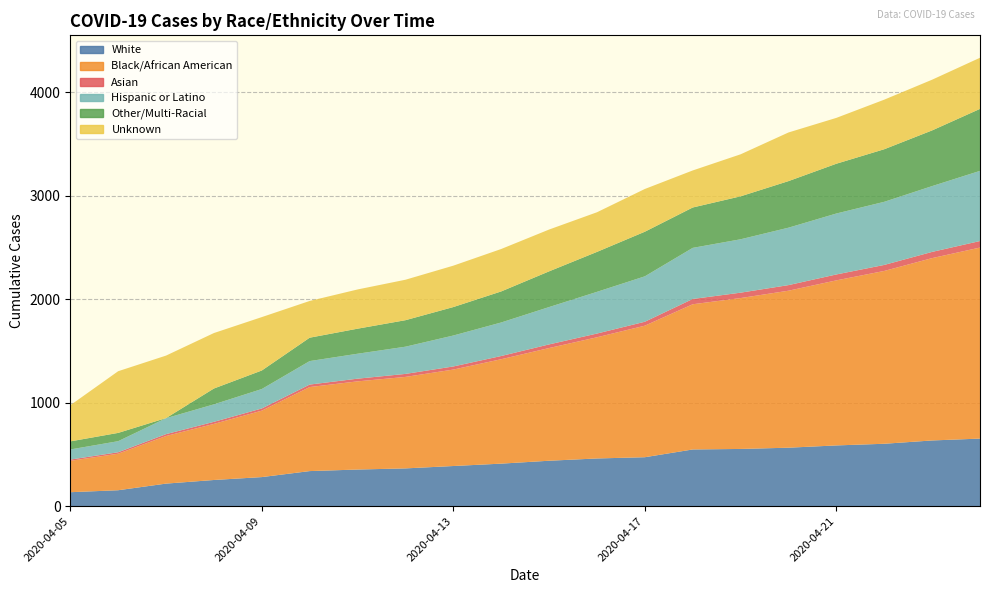

Reading right to left, transcribe all the data shown in this chart.

White: 2020-04-24=653	2020-04-23=635	2020-04-22=603	2020-04-21=587	2020-04-20=565	2020-04-19=553	2020-04-18=548	2020-04-17=473	2020-04-16=461	2020-04-15=439	2020-04-14=411	2020-04-13=388	2020-04-12=365	2020-04-11=354	2020-04-10=339	2020-04-09=281	2020-04-08=253	2020-04-07=218	2020-04-06=154	2020-04-05=135
Black/African American: 2020-04-24=1846	2020-04-23=1762	2020-04-22=1670	2020-04-21=1595	2020-04-20=1517	2020-04-19=1458	2020-04-18=1403	2020-04-17=1271	2020-04-16=1171	2020-04-15=1089	2020-04-14=1009	2020-04-13=932	2020-04-12=884	2020-04-11=852	2020-04-10=812	2020-04-09=642	2020-04-08=542	2020-04-07=460	2020-04-06=353	2020-04-05=303
Asian: 2020-04-24=63	2020-04-23=60	2020-04-22=58	2020-04-21=57	2020-04-20=54	2020-04-19=52	2020-04-18=51	2020-04-17=38	2020-04-16=36	2020-04-15=35	2020-04-14=31	2020-04-13=30	2020-04-12=29	2020-04-11=26	2020-04-10=24	2020-04-09=21	2020-04-08=20	2020-04-07=18	2020-04-06=14	2020-04-05=12
Hispanic or Latino: 2020-04-24=678	2020-04-23=636	2020-04-22=610	2020-04-21=589	2020-04-20=555	2020-04-19=516	2020-04-18=494	2020-04-17=439	2020-04-16=403	2020-04-15=361	2020-04-14=324	2020-04-13=299	2020-04-12=263	2020-04-11=241	2020-04-10=227	2020-04-09=188	2020-04-08=169	2020-04-07=154	2020-04-06=107	2020-04-05=98
Other/Multi-Racial: 2020-04-24=599	2020-04-23=538	2020-04-22=508	2020-04-21=481	2020-04-20=450	2020-04-19=415	2020-04-18=390	2020-04-17=431	2020-04-16=386	2020-04-15=345	2020-04-14=300	2020-04-13=275	2020-04-12=256	2020-04-11=242	2020-04-10=226	2020-04-09=179	2020-04-08=153	2020-04-07=1	2020-04-06=80	2020-04-05=78
Unknown: 2020-04-24=494	2020-04-23=490	2020-04-22=479	2020-04-21=443	2020-04-20=470	2020-04-19=406	2020-04-18=358	2020-04-17=413	2020-04-16=383	2020-04-15=404	2020-04-14=410	2020-04-13=400	2020-04-12=391	2020-04-11=379	2020-04-10=355	2020-04-09=516	2020-04-08=536	2020-04-07=604	2020-04-06=596	2020-04-05=349